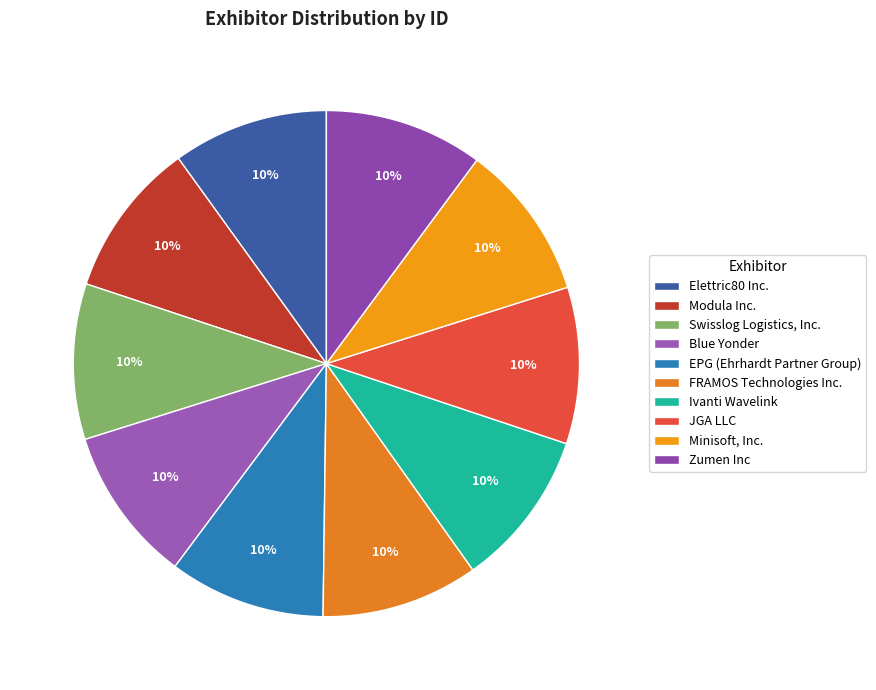

Does any single category account for the majority?

No